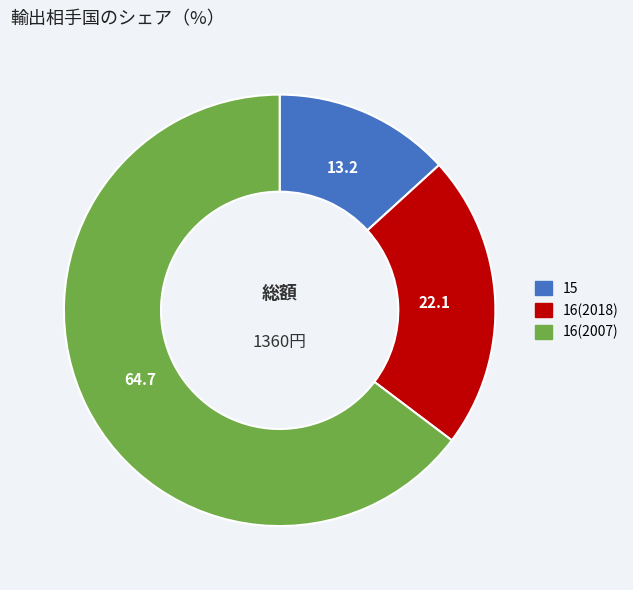

Which slice is the smallest?

15